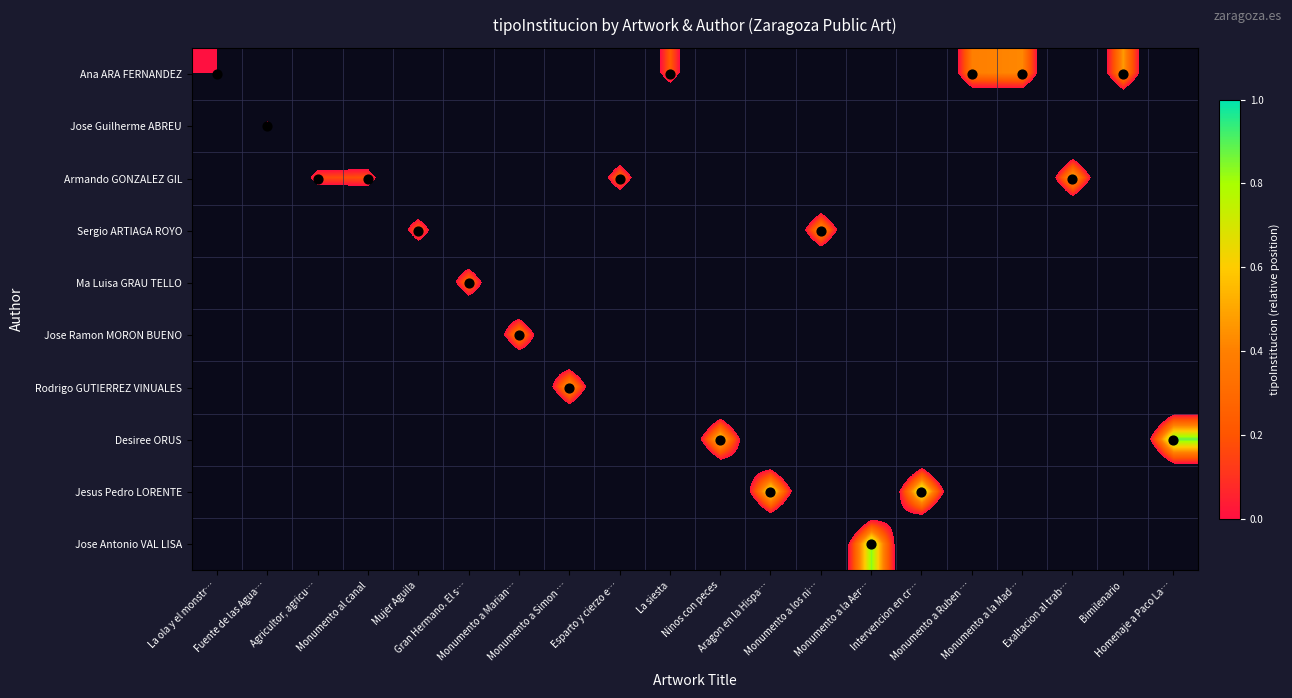

Which series has the widest spread of values?

Desiree ORUS